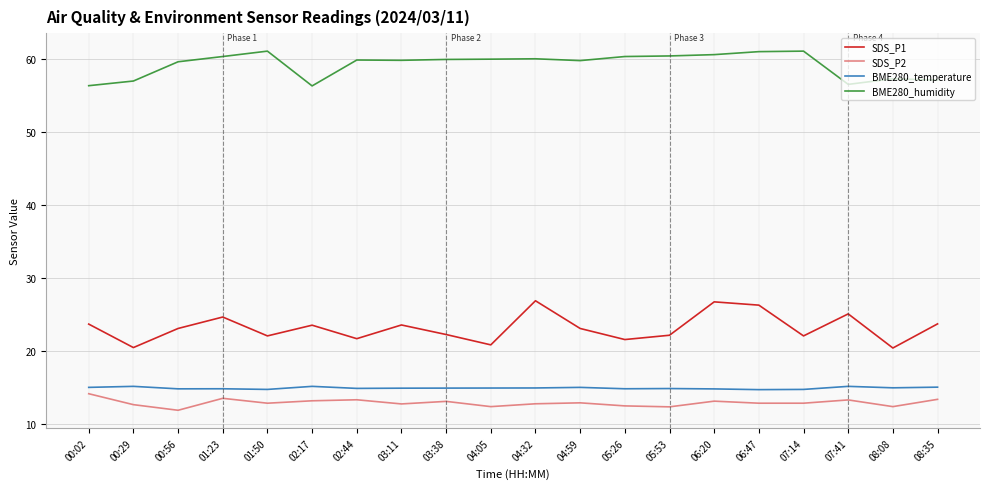

What is the spread (max minus min) of values at 07:41?

43.3